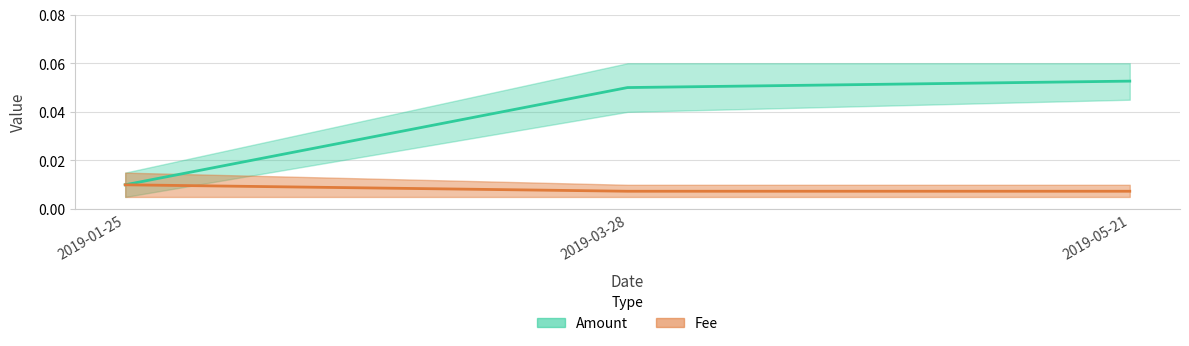

True or false: Amount has a value of 0.0 at 2019-03-28.

False